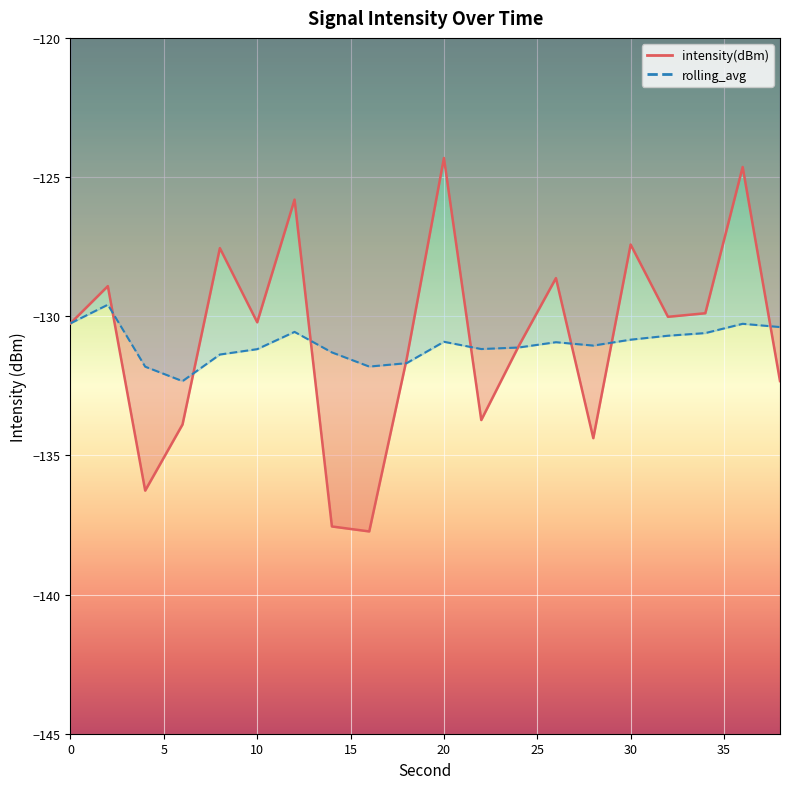

Reading right to left, transcribe all the data shown in this chart.

intensity(dBm): 38=-132.3	36=-124.6	34=-129.9	32=-130.0	30=-127.4	28=-134.4	26=-128.6	24=-131.1	22=-133.7	20=-124.3	18=-131.6	16=-137.7	14=-137.6	12=-125.8	10=-130.2	8=-127.6	6=-133.9	4=-136.3	2=-128.9	0=-130.3
rolling_avg: 38=-130.4	36=-130.3	34=-130.6	32=-130.7	30=-130.8	28=-131.1	26=-130.9	24=-131.1	22=-131.2	20=-130.9	18=-131.7	16=-131.8	14=-131.3	12=-130.6	10=-131.2	8=-131.4	6=-132.3	4=-131.8	2=-129.6	0=-130.3